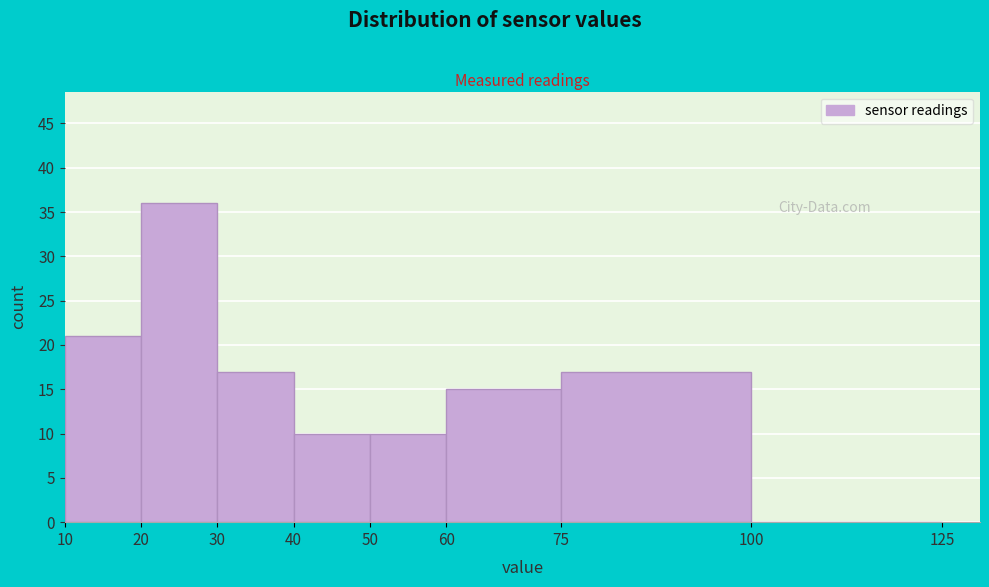

Over which range of the x-axis is the bar tallest?

20 to 30